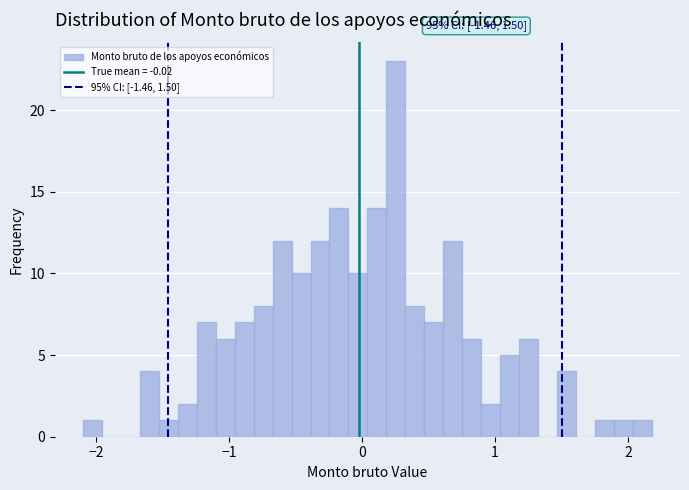

Read against the x-axis, roughly where is the centre of the tallest bar?

0.3